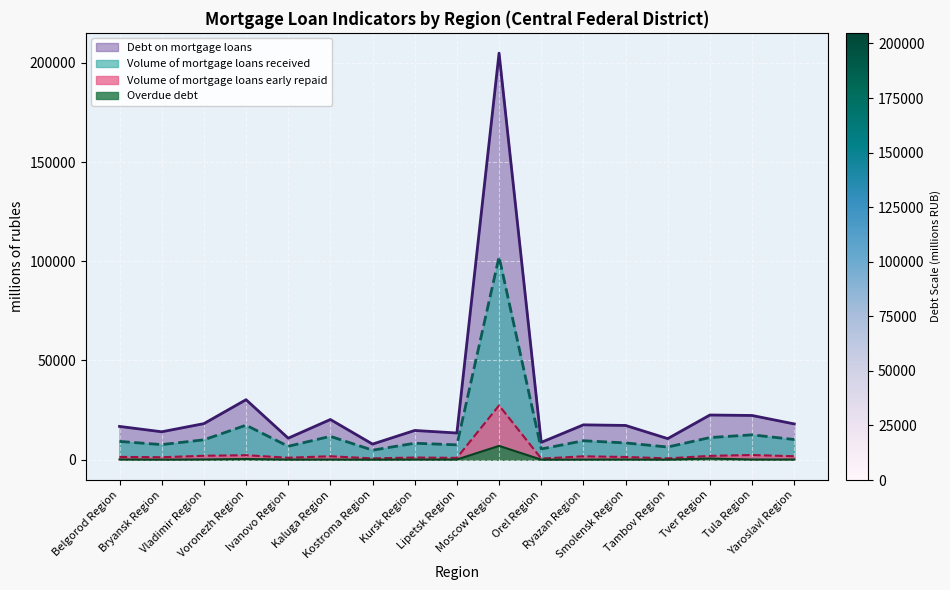

Where is Debt on mortgage loans nearest to the value 106351?

Voronezh Region